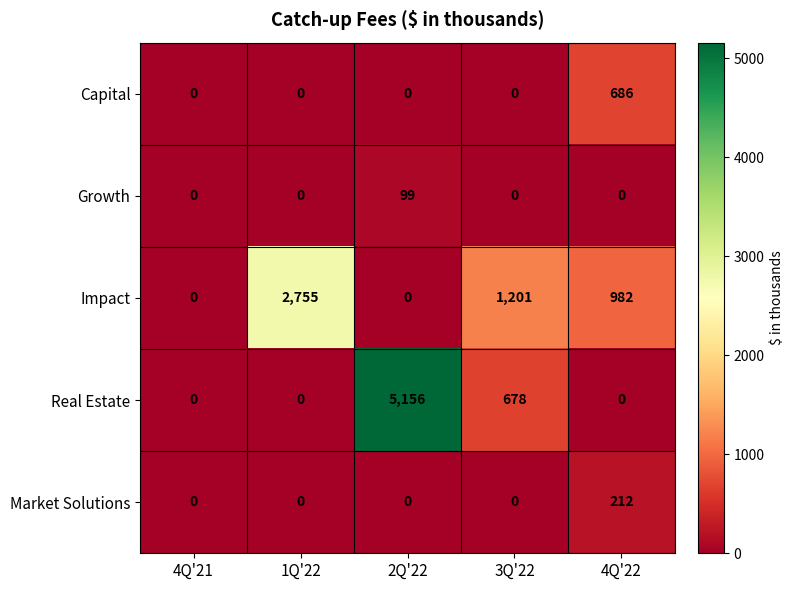

Which series has the largest total across all categories?

Real Estate